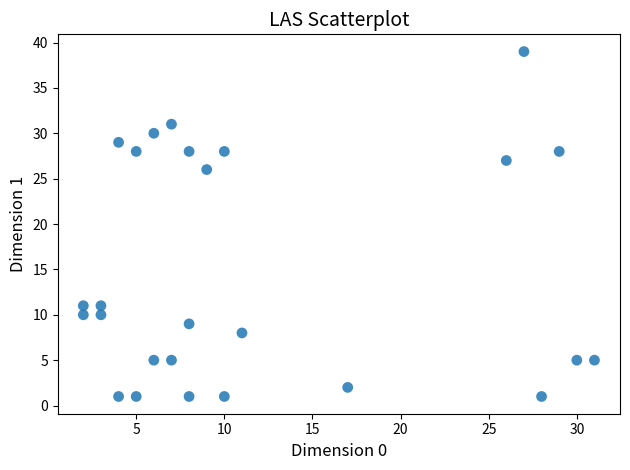

What Y value in the scatter plot is closest to 20?

26